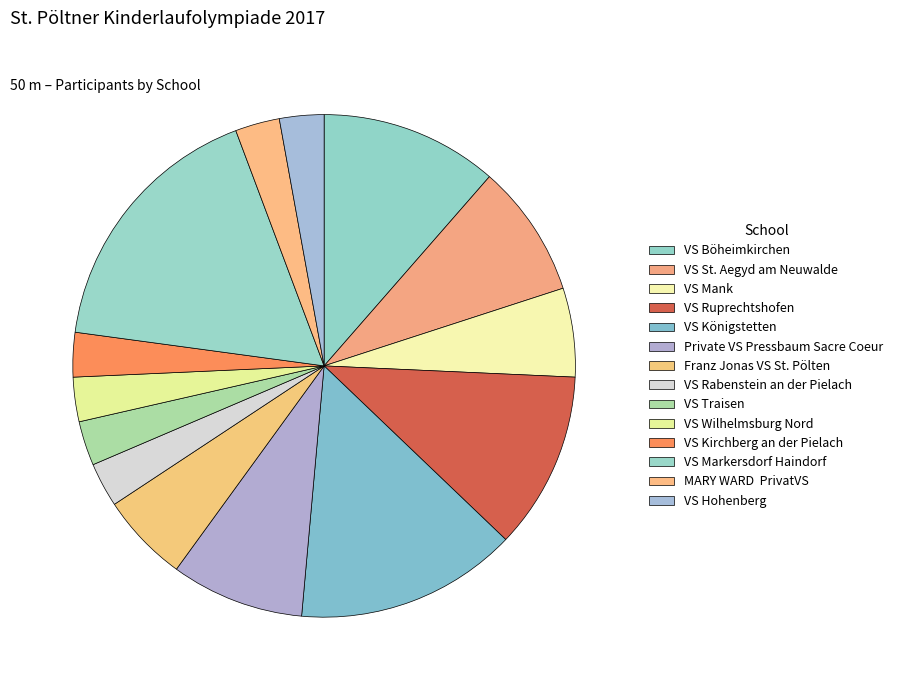

How many slices are in this pie chart?

14